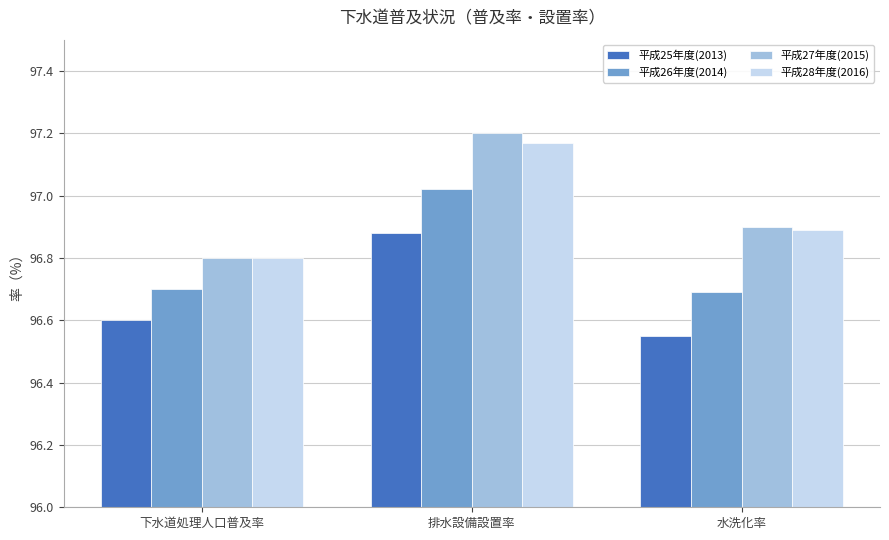

The value of 平成26年度(2014) at 下水道処理人口普及率 is 132.0. True or false?

False